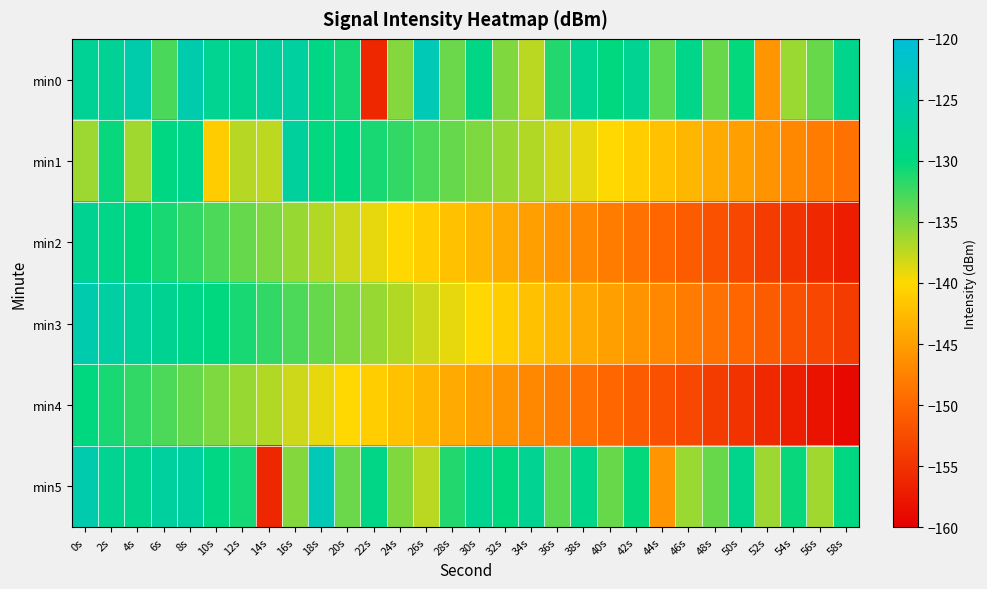

What is the total value across all series at 30s?

-820.5